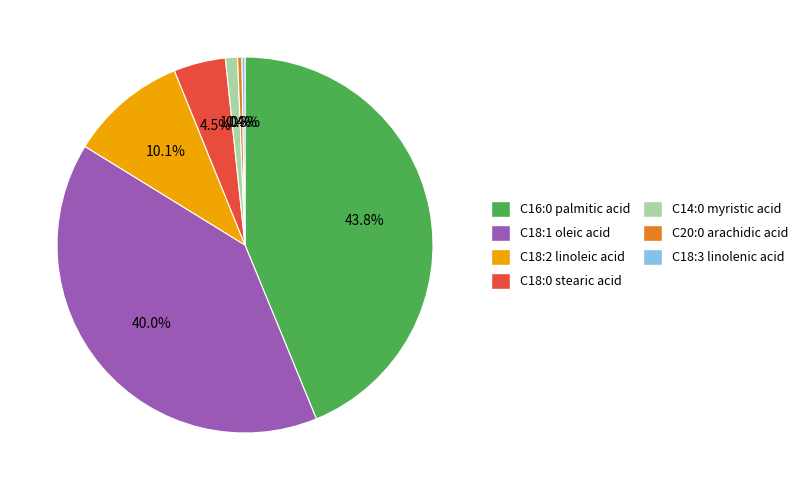

What portion of the pie excludes C18:0 stearic acid?

95.5%